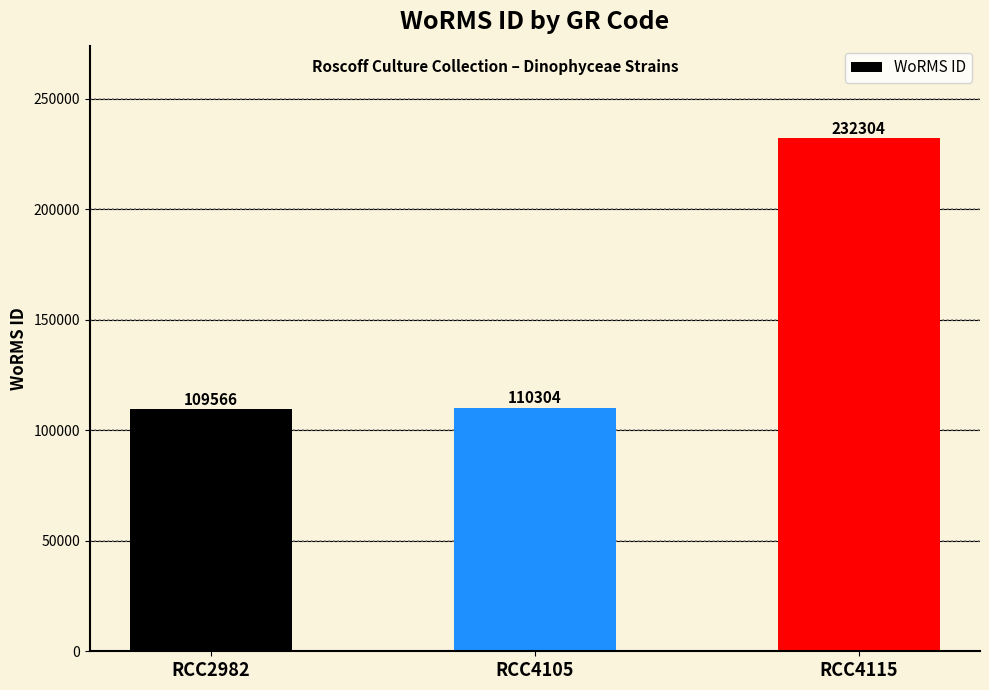

What is the change in value from RCC4105 to RCC4115?

+122000